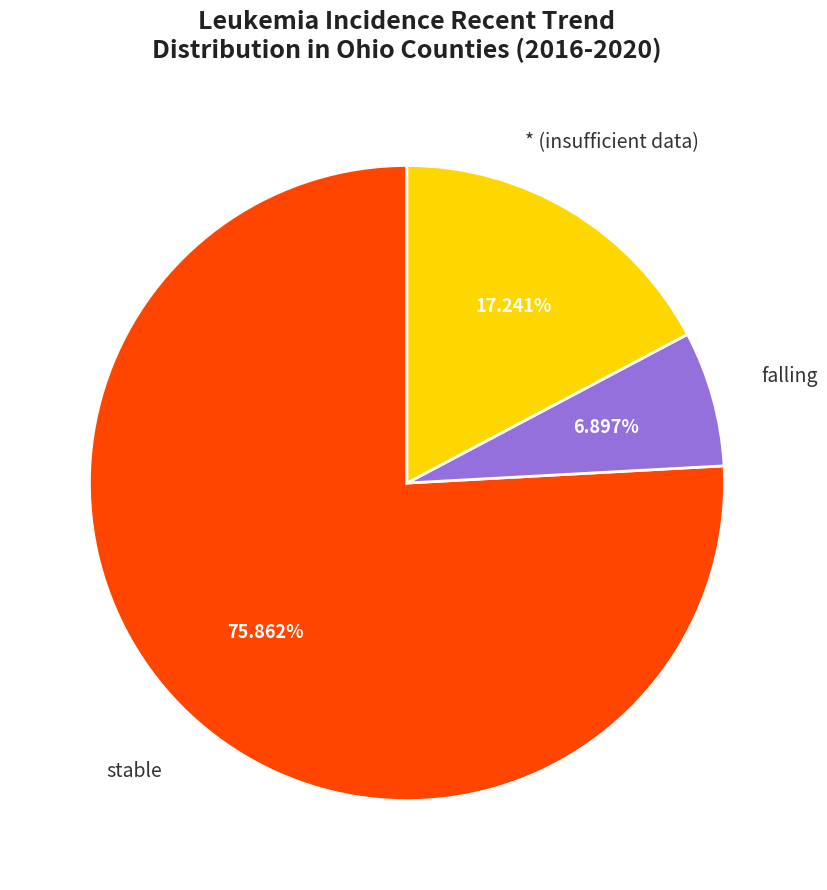

To the nearest percent, what is the difference between the largest and smallest slice percentages?

69%